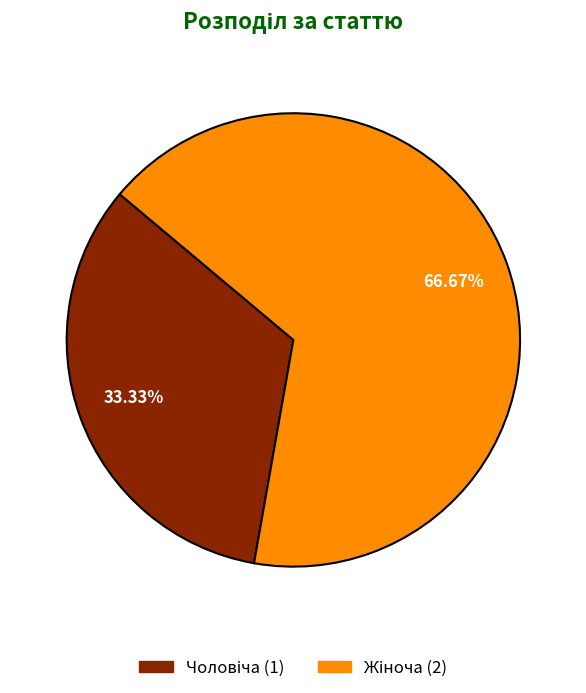

To the nearest percent, what is the difference between the Жіноча and Чоловіча slice percentages?

33%